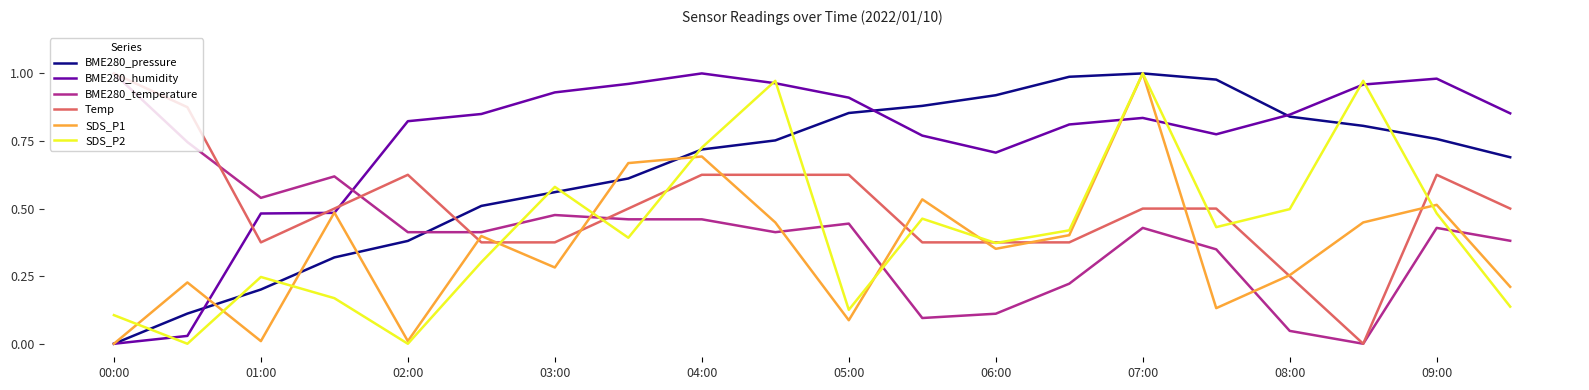

Which series has the largest total across all categories?

BME280_humidity